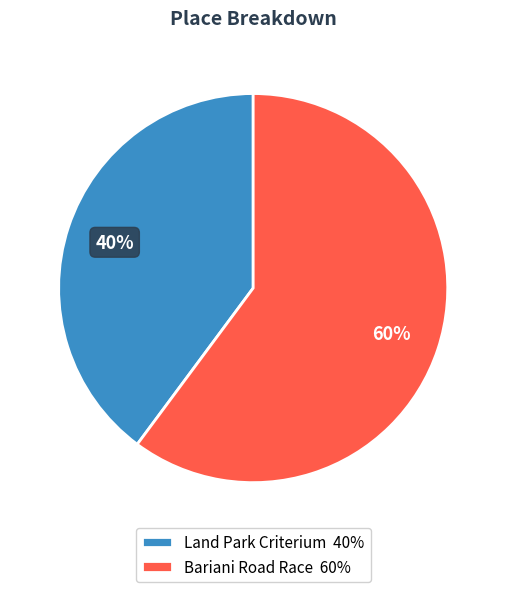

Approximately how many times larger is the value at Land Park Criterium compared to Bariani Road Race?

0.7